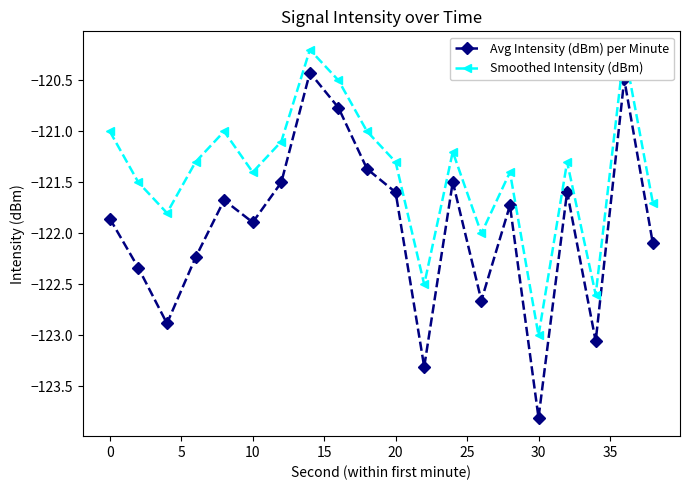

The Avg Intensity (dBm) per Minute series shows -121.6 at 20. True or false?

True